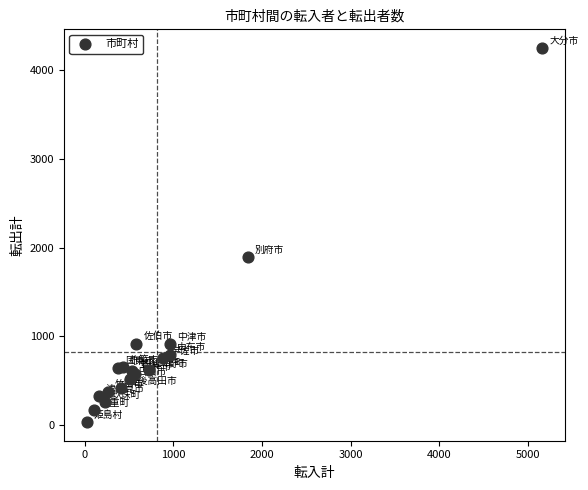

What Y value in the scatter plot is closest to 2142?

1889